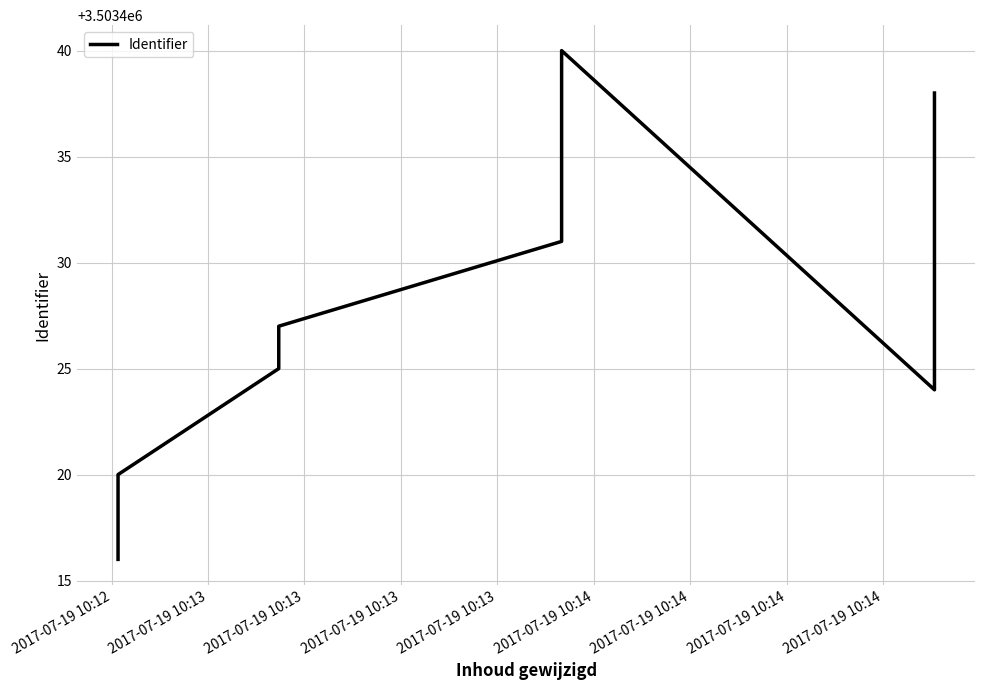

How many points are lower than both their immediate neighbors (excluding endpoints)?

1